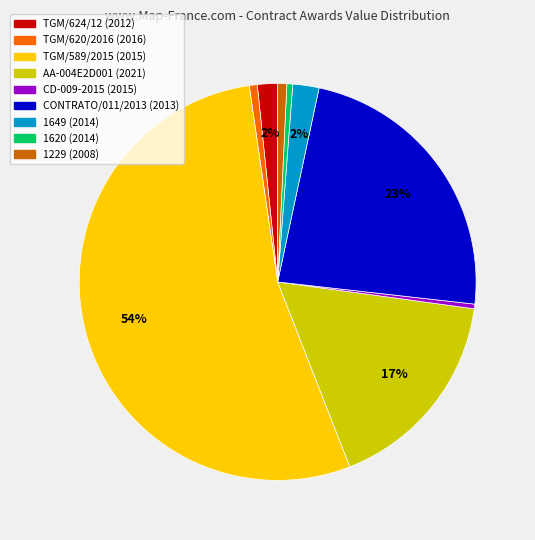

To the nearest percent, what is the difference between the AA-004E2D001 (2021) and CD-009-2015 (2015) slice percentages?

17%